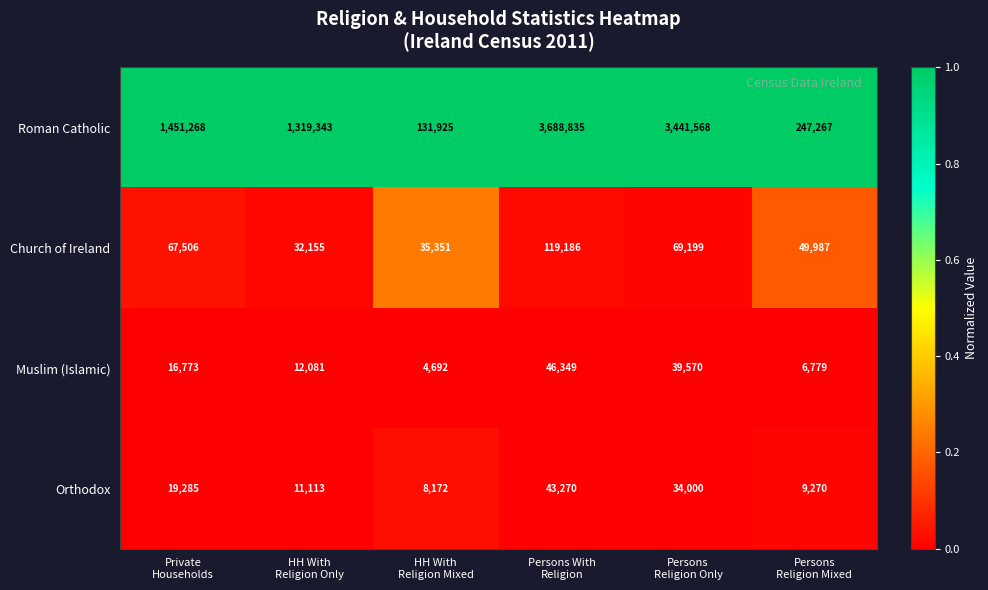

Reading left to right, transcribe all the data shown in this chart.

Roman Catholic: 1451268	1319343	131925	3688835	3441568	247267
Church of Ireland: 67506	32155	35351	119186	69199	49987
Muslim (Islamic): 16773	12081	4692	46349	39570	6779
Orthodox: 19285	11113	8172	43270	34000	9270